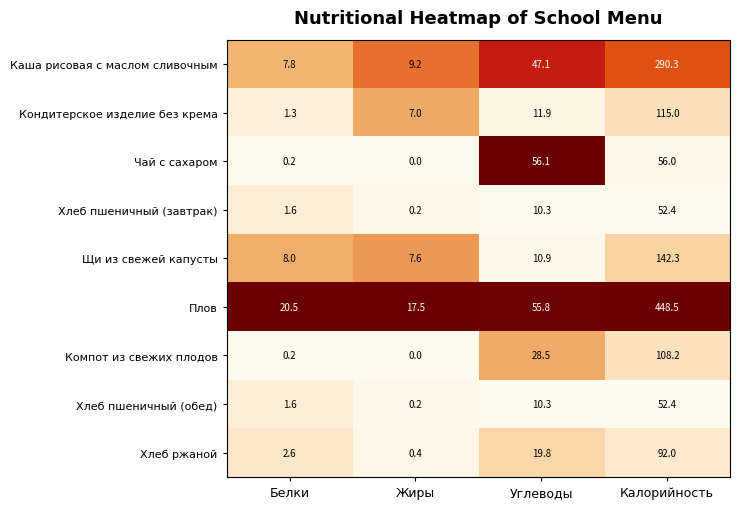

Which series changed the most between Белки and Углеводы?

Чай с сахаром